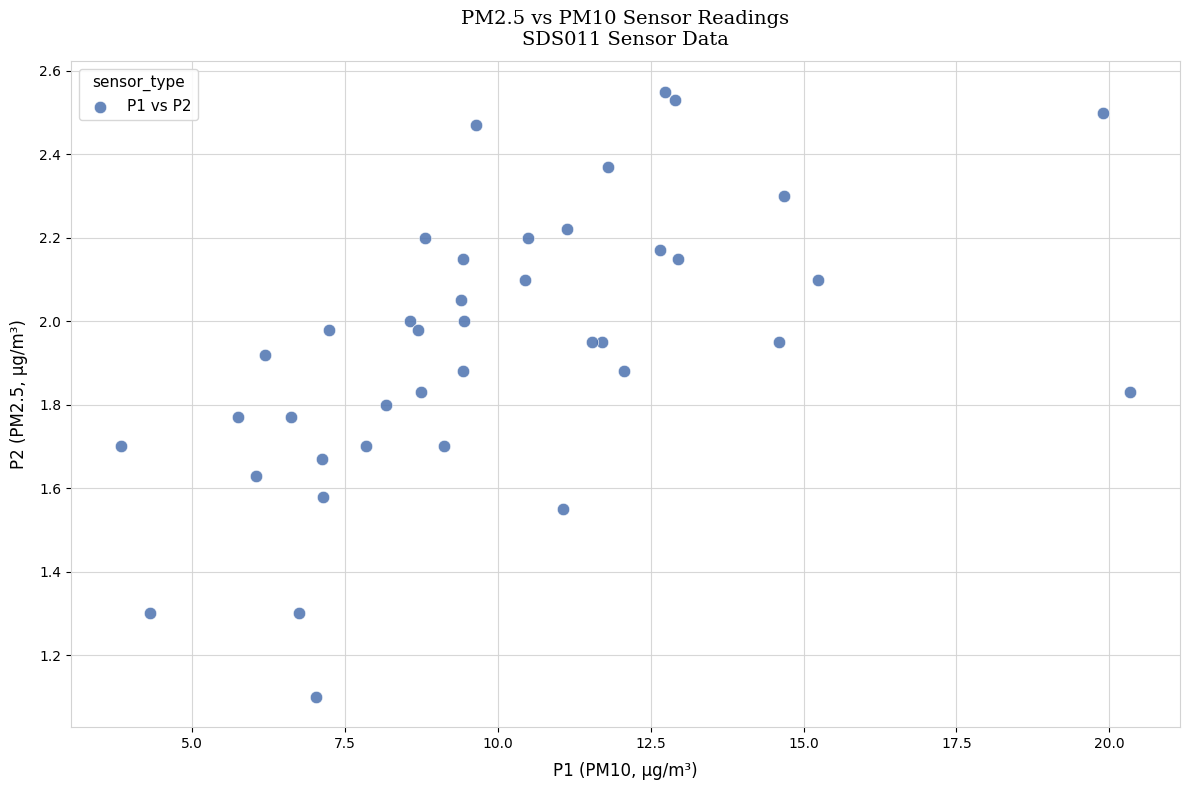

What Y value in the scatter plot is closest to 1?

1.1